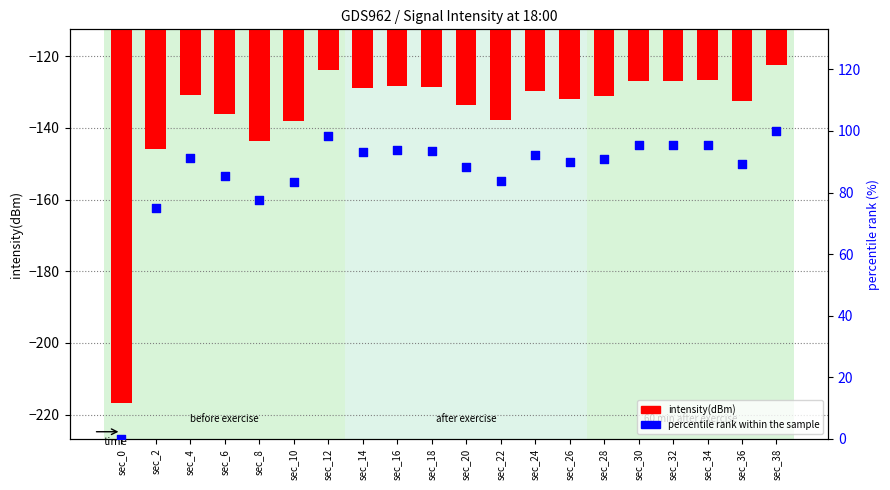

Which series has the widest spread of Y values?

percentile rank within the sample